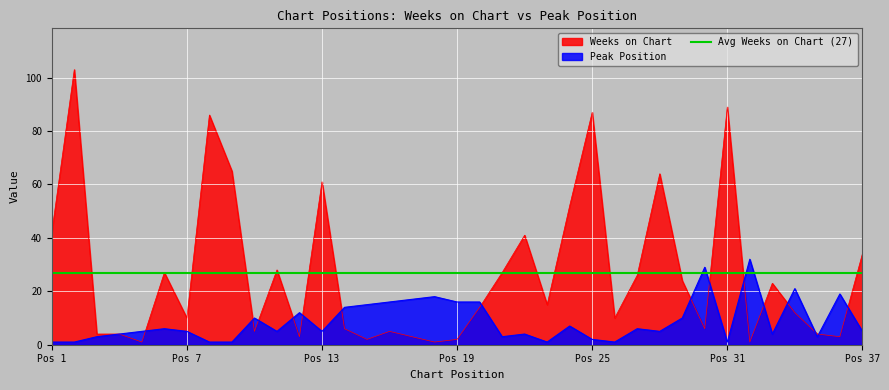

What is the difference between the highest and lowest values at 9?

64